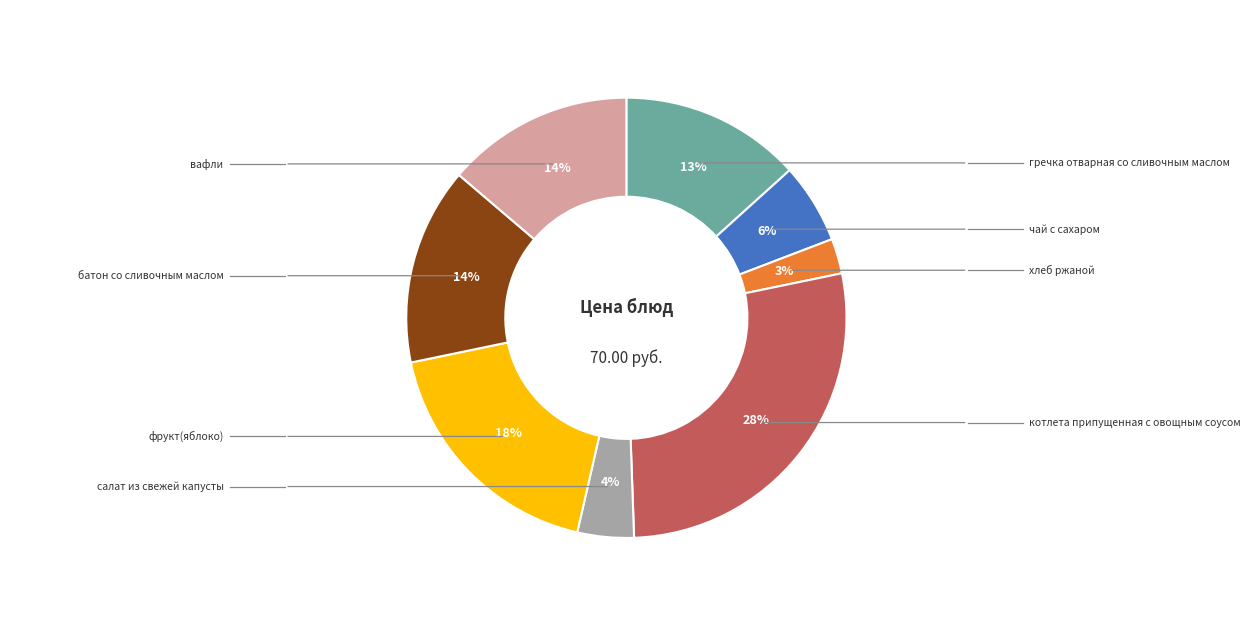

To the nearest percent, what is the average slice percentage?

12%